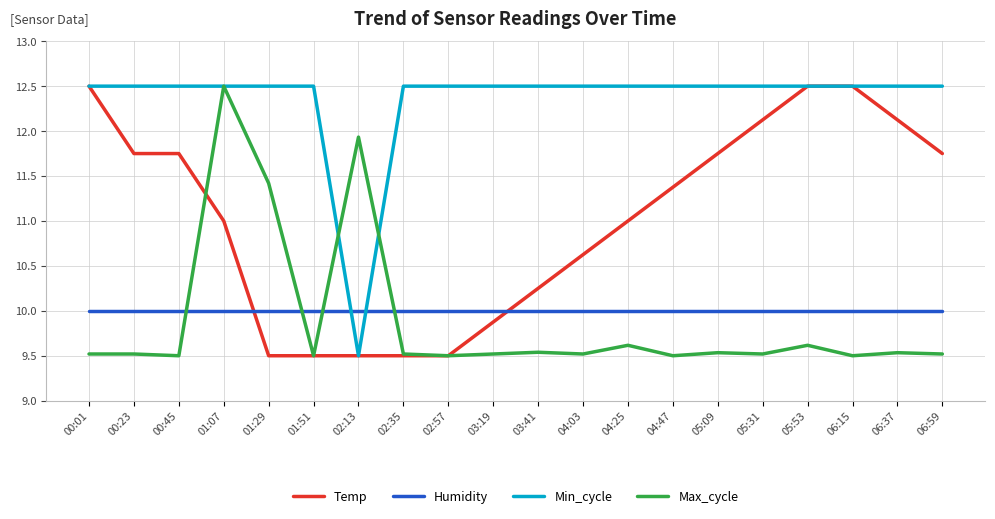

Is this an area chart (filled region under the line)?

No